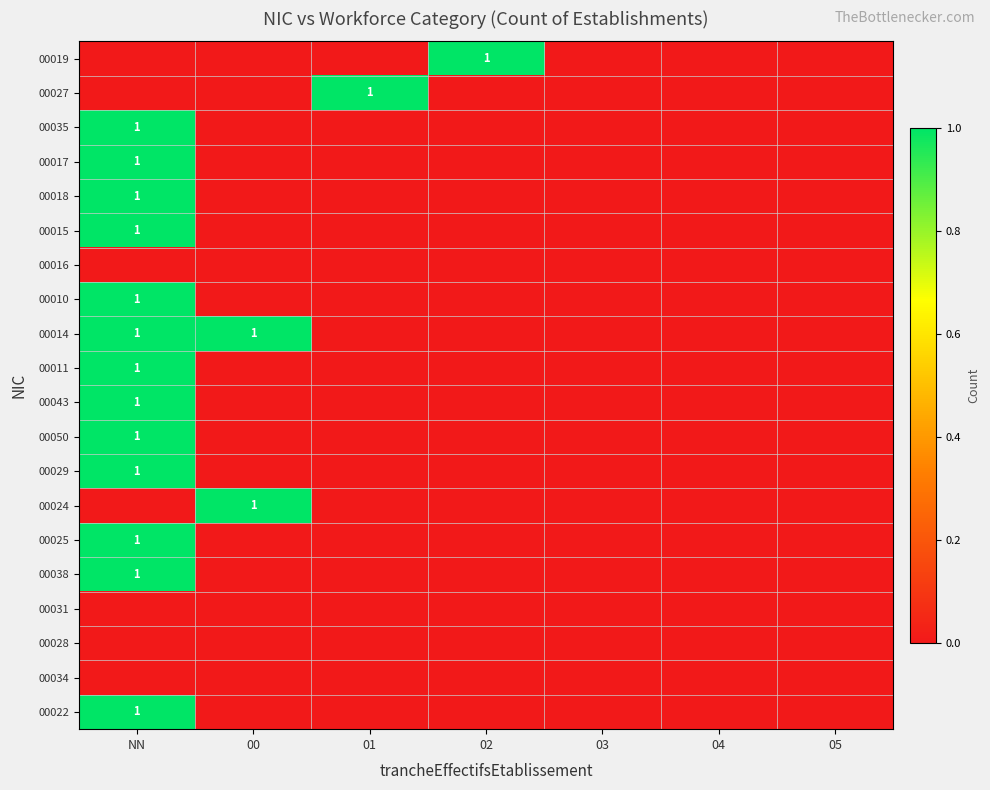

How many distinct data groups are displayed?

20